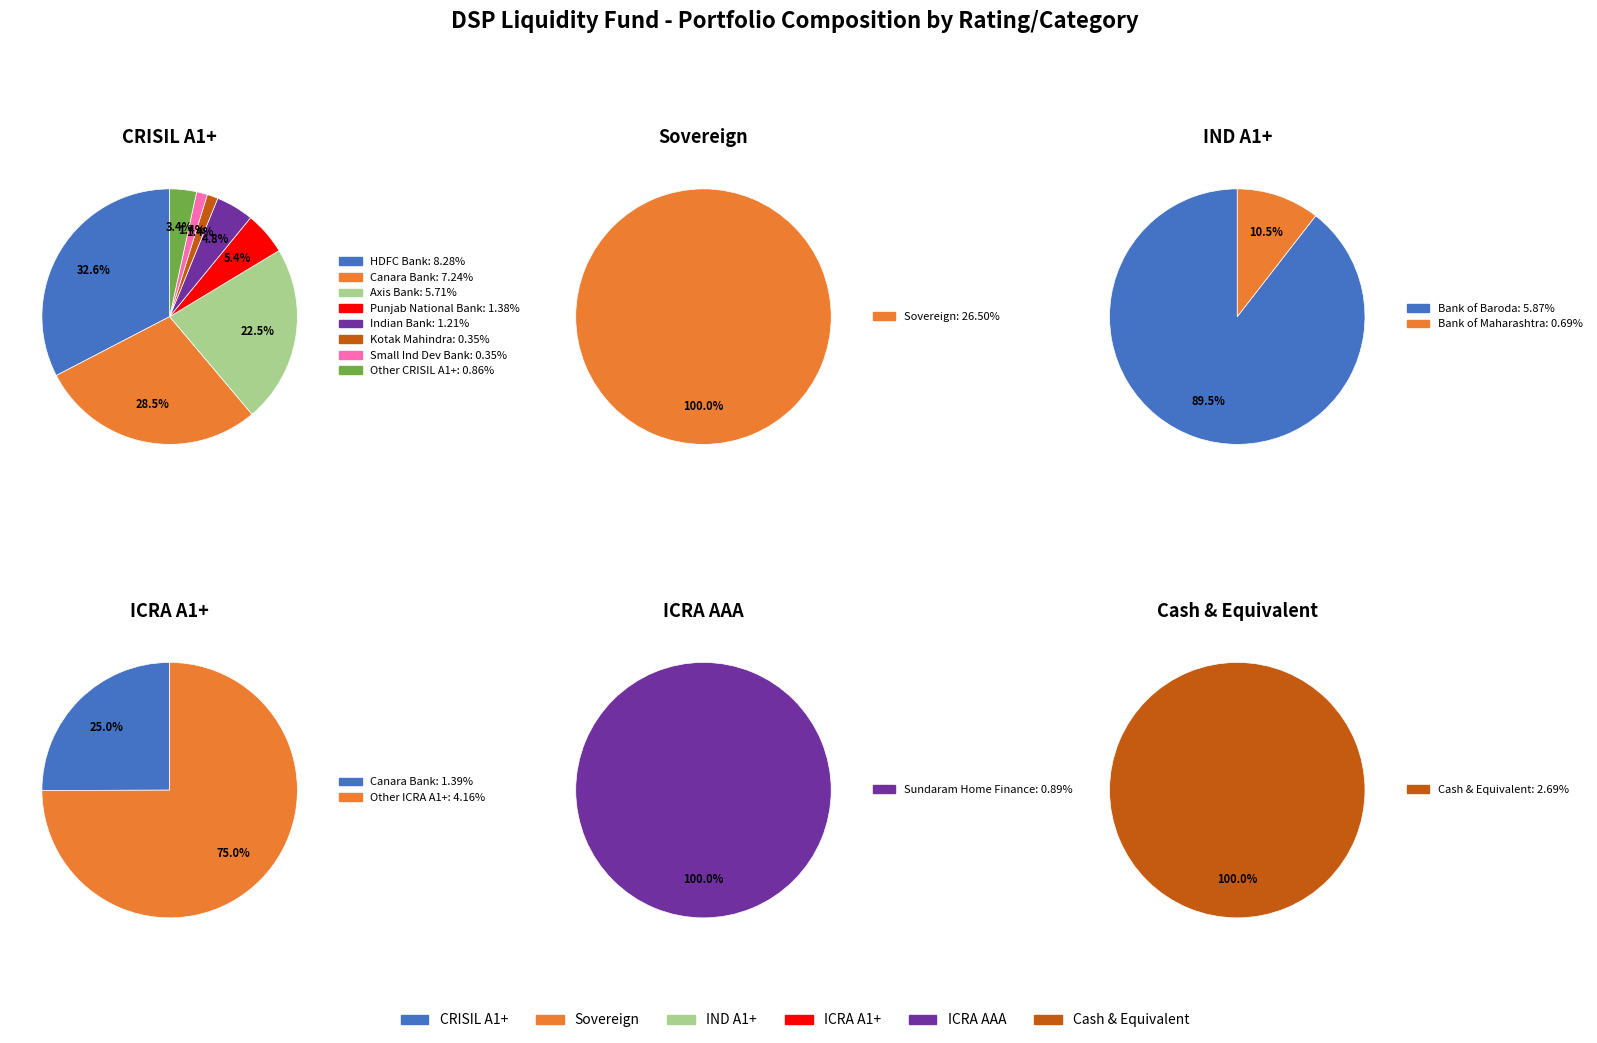

What is the smallest slice in the pie chart?

ICRA AAA